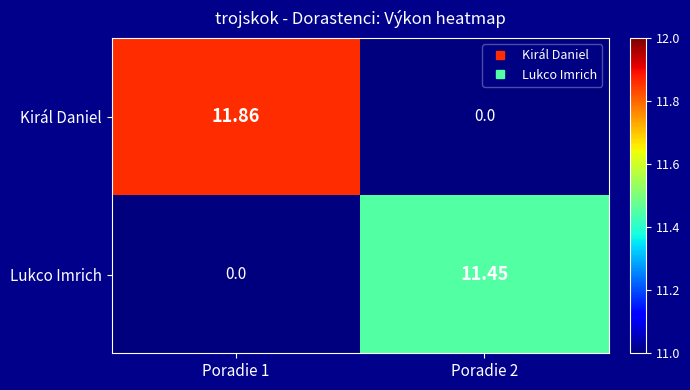

How many distinct data groups are displayed?

2